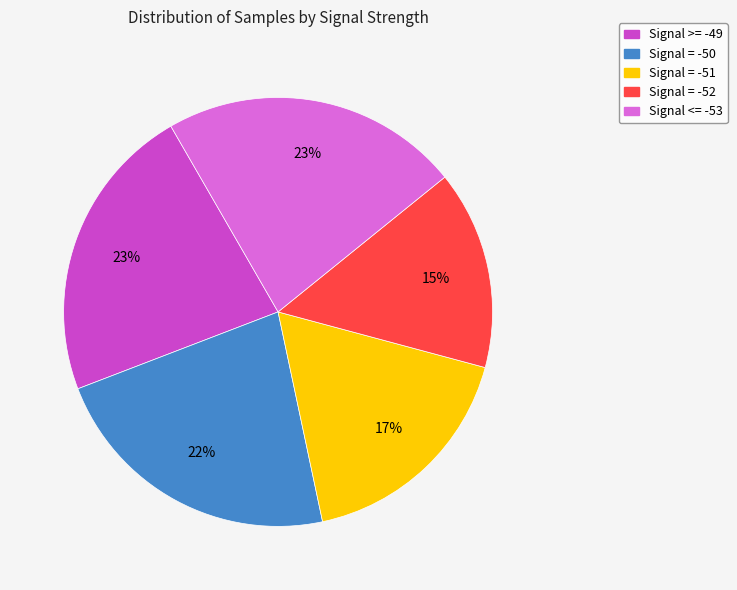

To the nearest percent, what is the average slice percentage?

20%